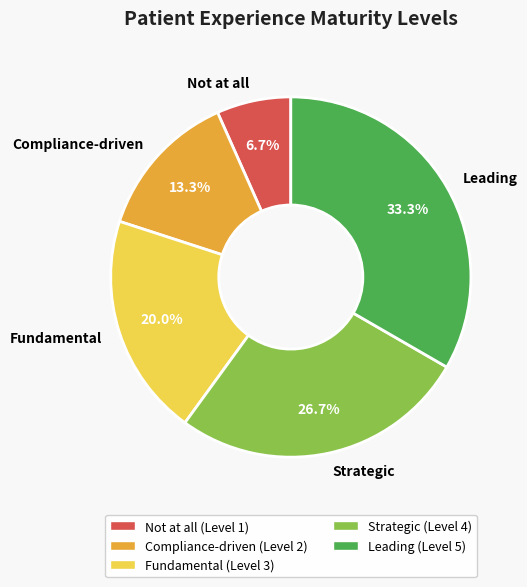

How much of the chart is everything except Leading?

66.7%